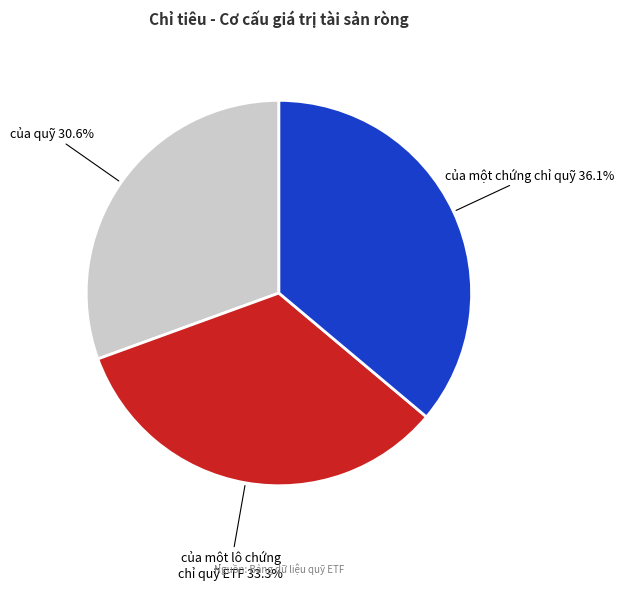

Combined, do của quỹ and của một chứng chỉ quỹ account for over 50%?

Yes